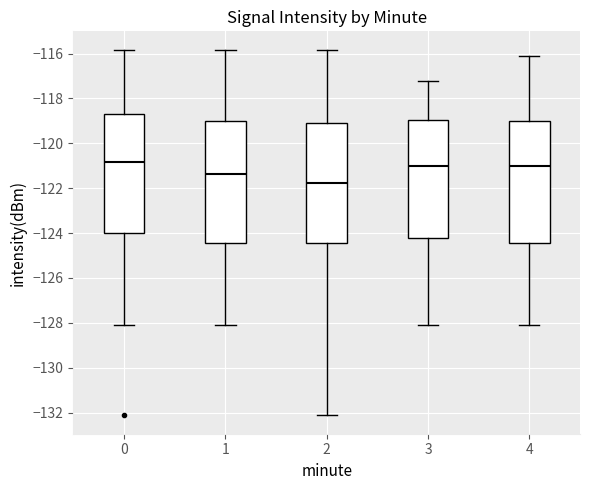

Which box has the lowest median line?

2